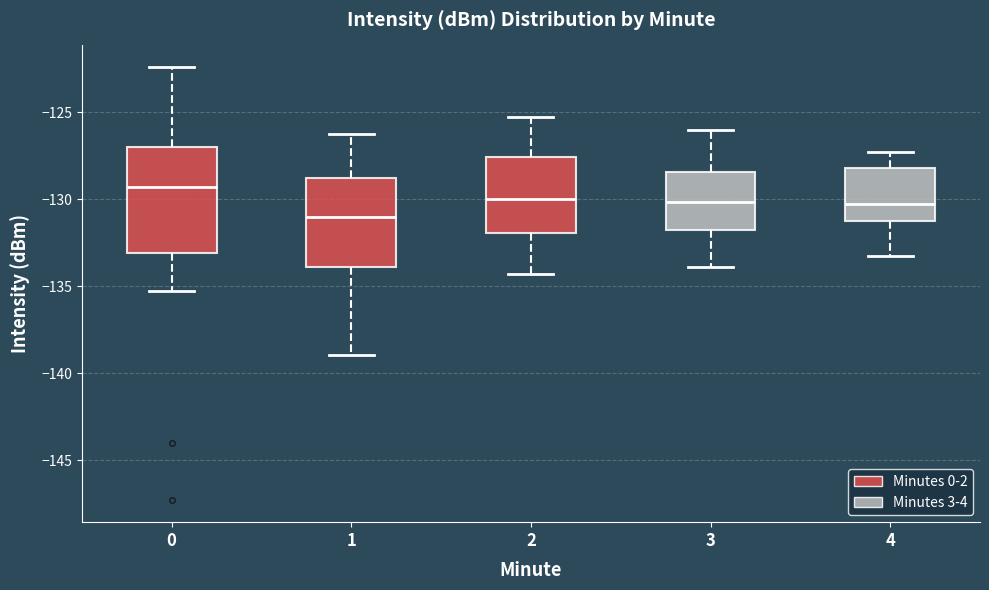

Where is the upper edge of the box at x = 0 on the y-axis? The values are not printed on the chart, so give them approximately, as read against the axis.

-127.0